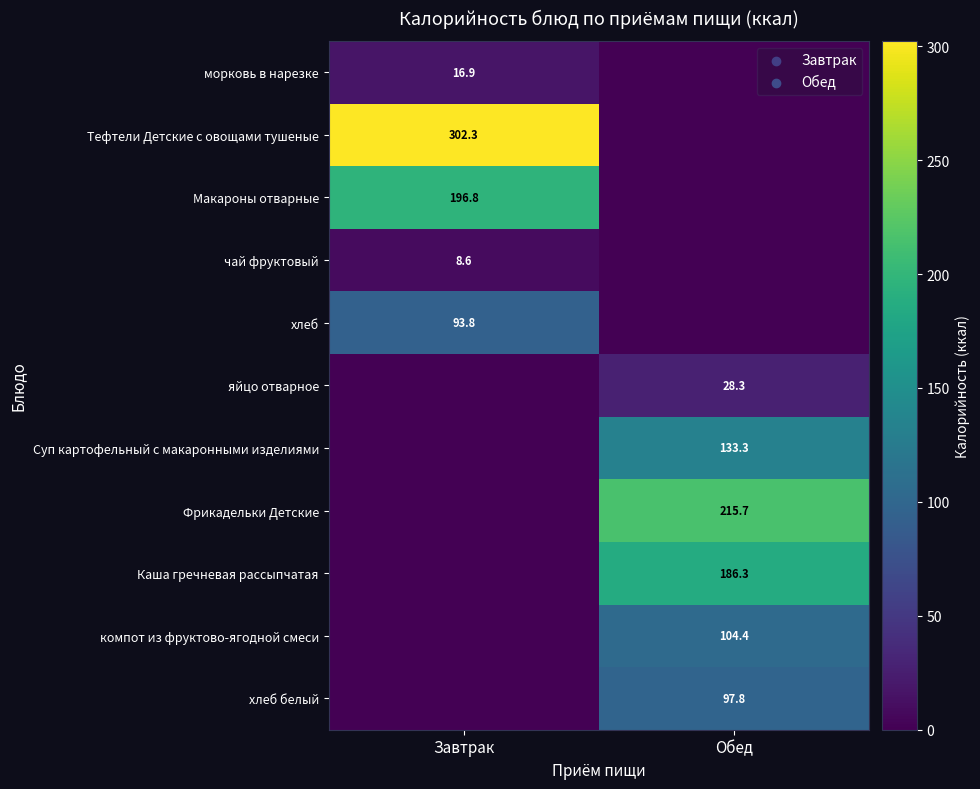

Is it true that чай фруктовый equals 2.3 at Завтрак?

False